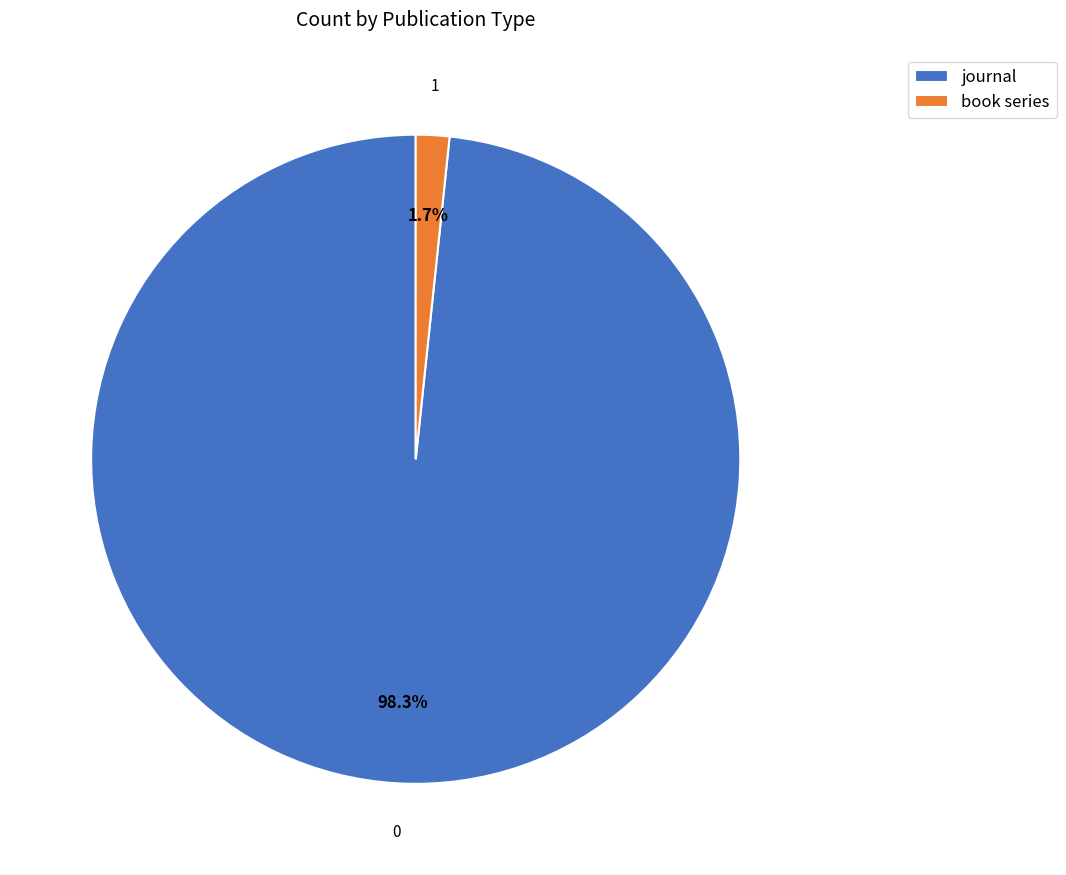

Which slice represents more than half of the pie?

journal